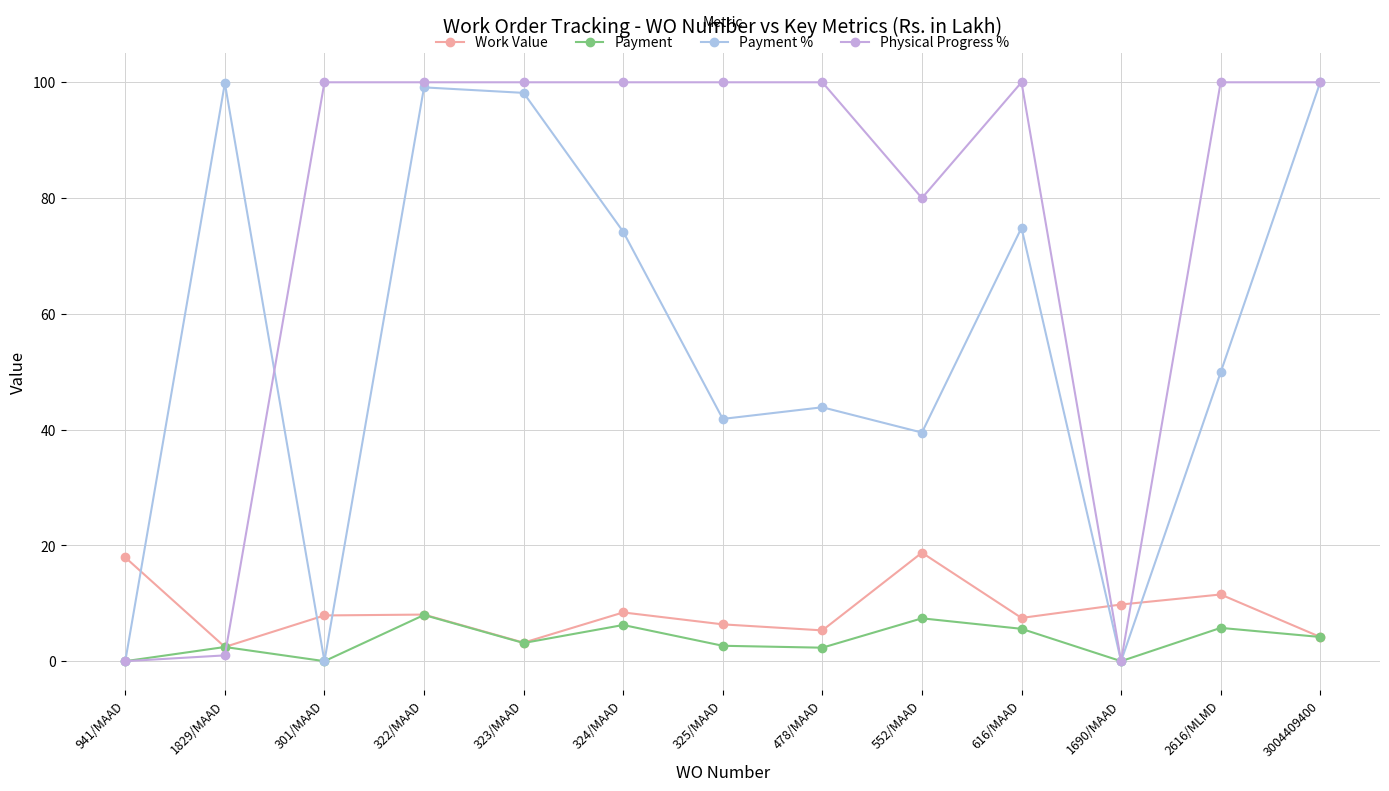

What is the label of the 8th point from the right?

324/MAAD